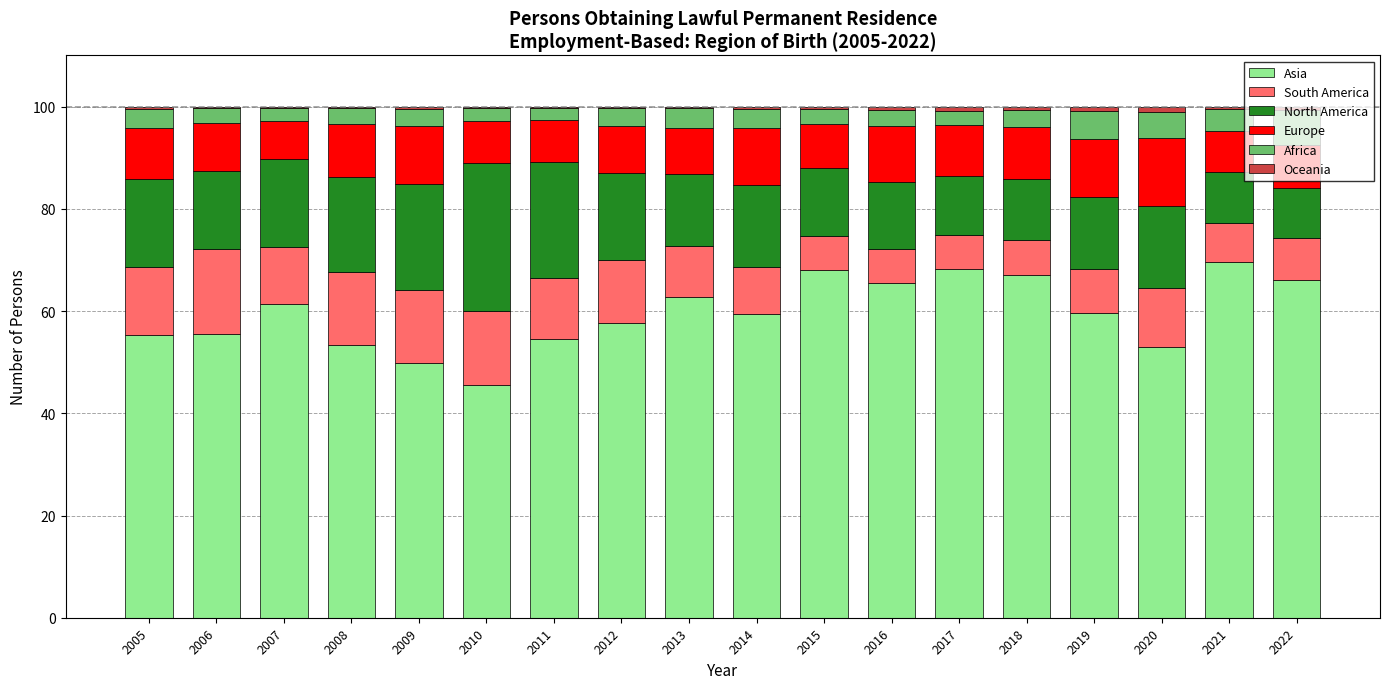

What is the maximum value for Asia?

69.6